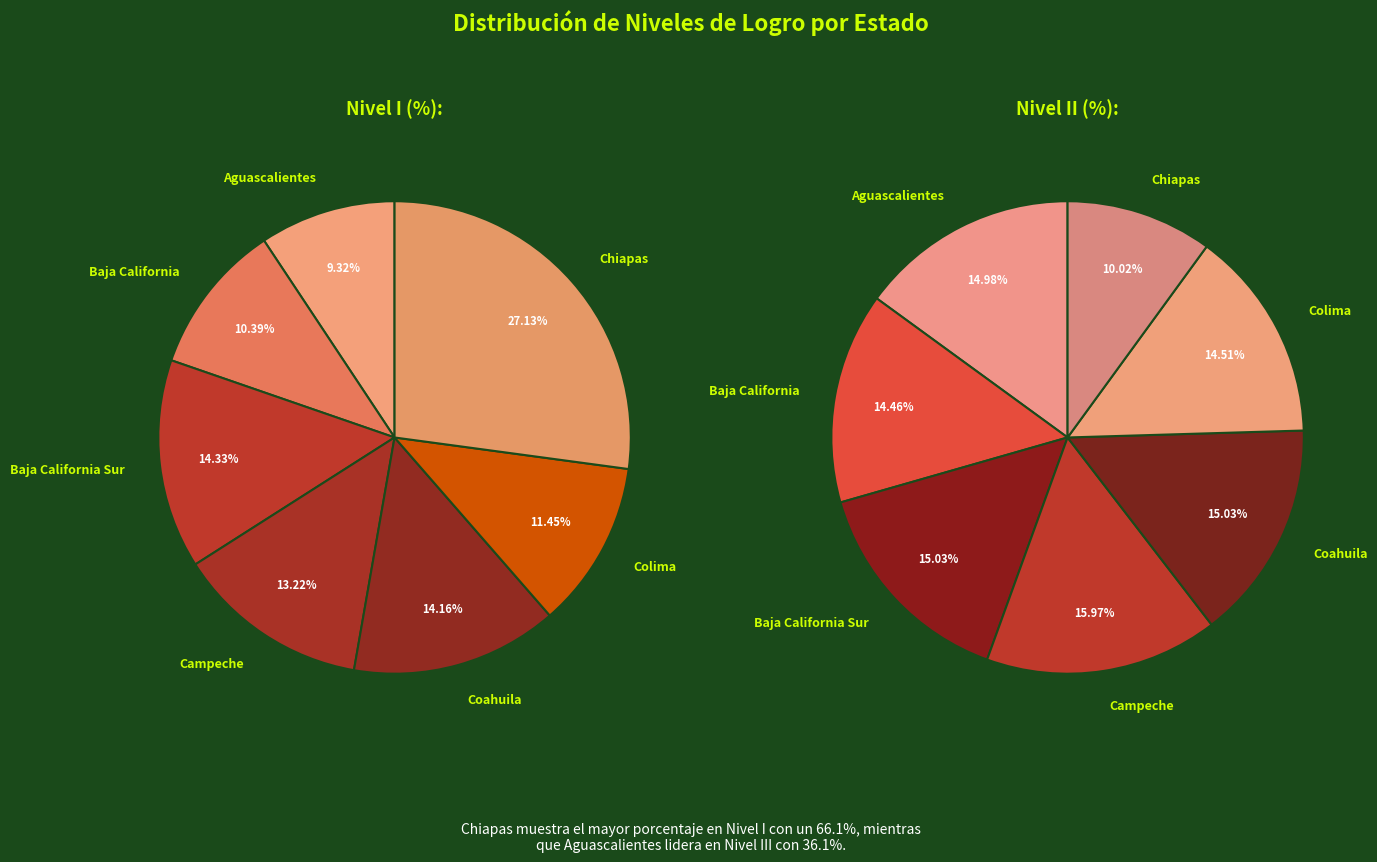

To the nearest percent, what portion does Campeche represent?

16%